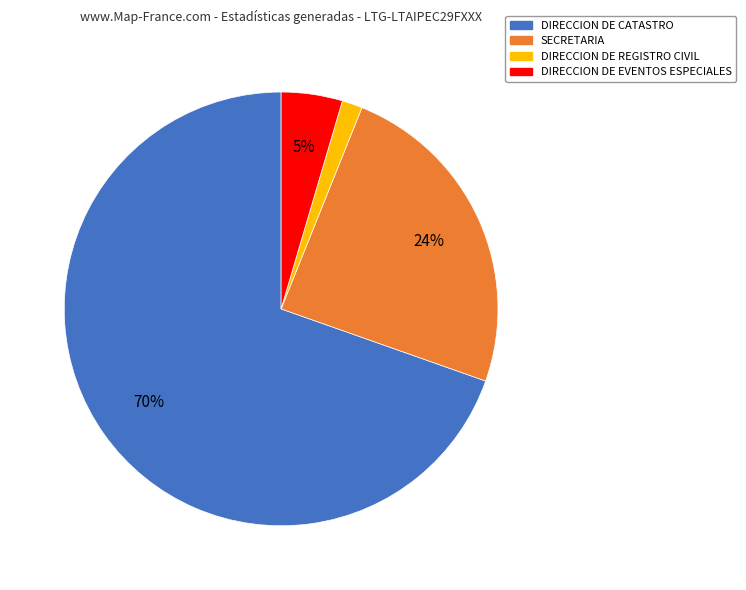

To the nearest percent, what is the average slice percentage?

25%